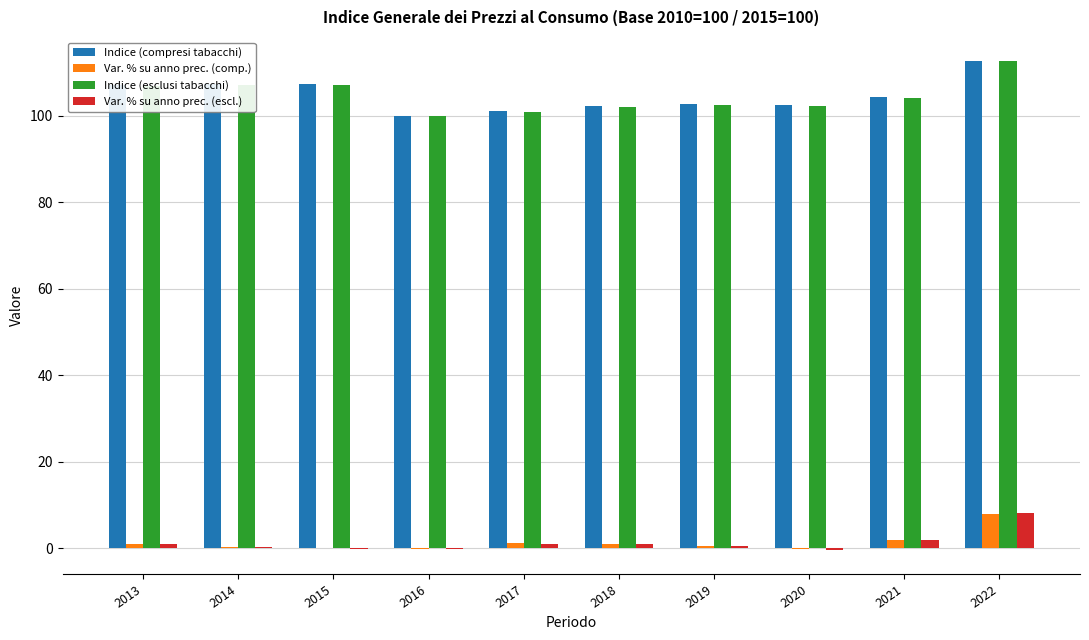

Are the bars horizontal?

No